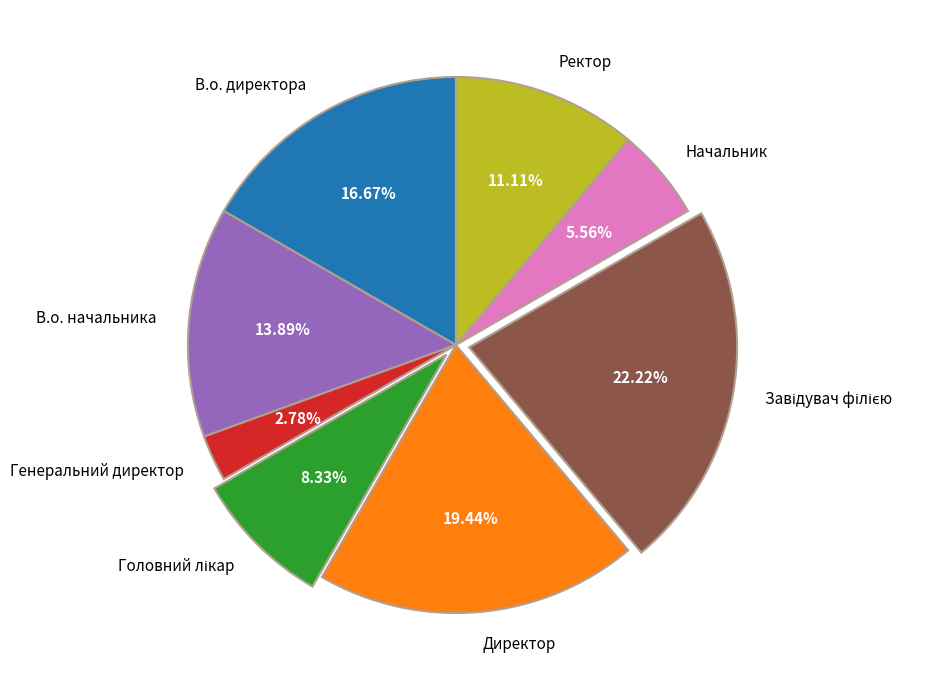

Is there any slice that represents more than half of the pie?

No